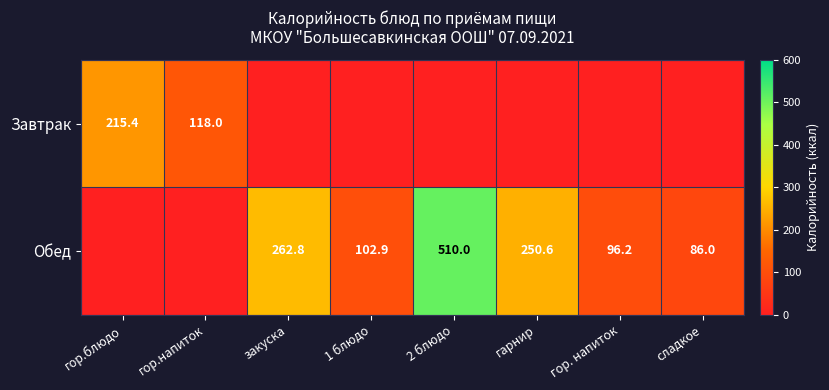

What is the difference between the Обед values at 2 блюдо and гарнир?

259.4